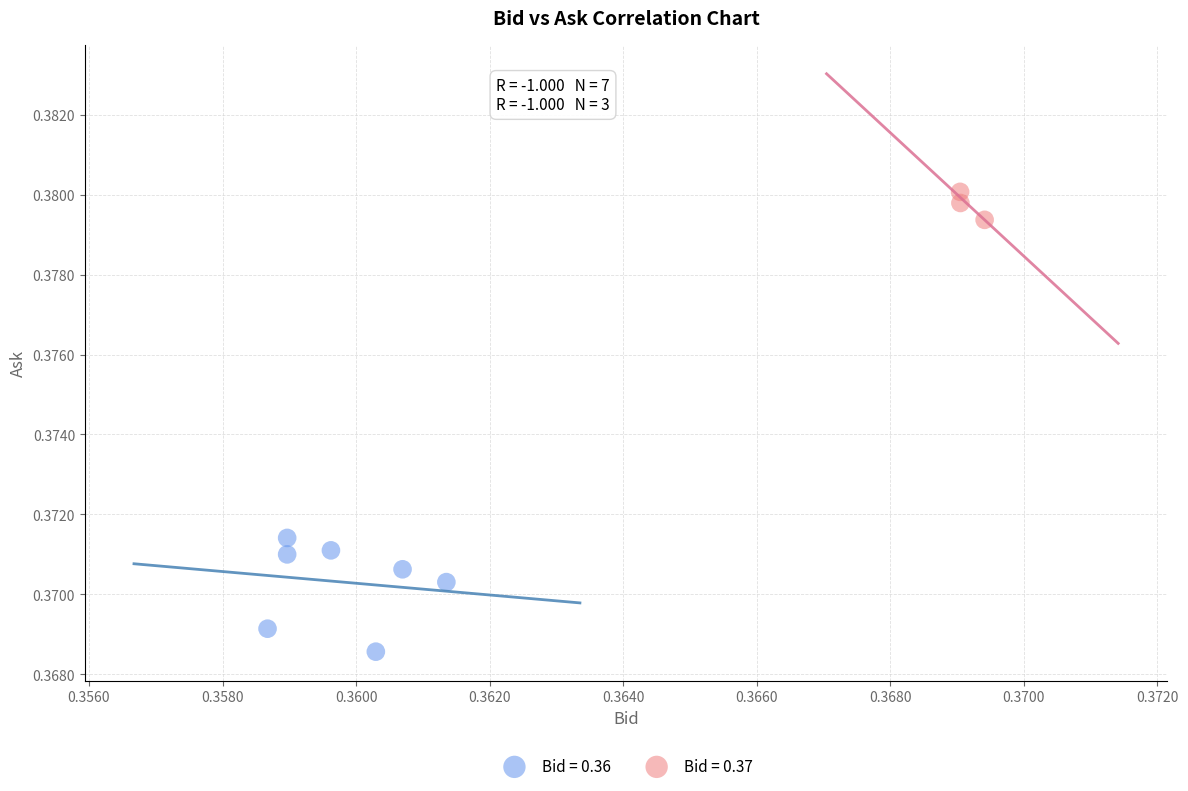

Which series contains the lowest Y value?

Bid = 0.36